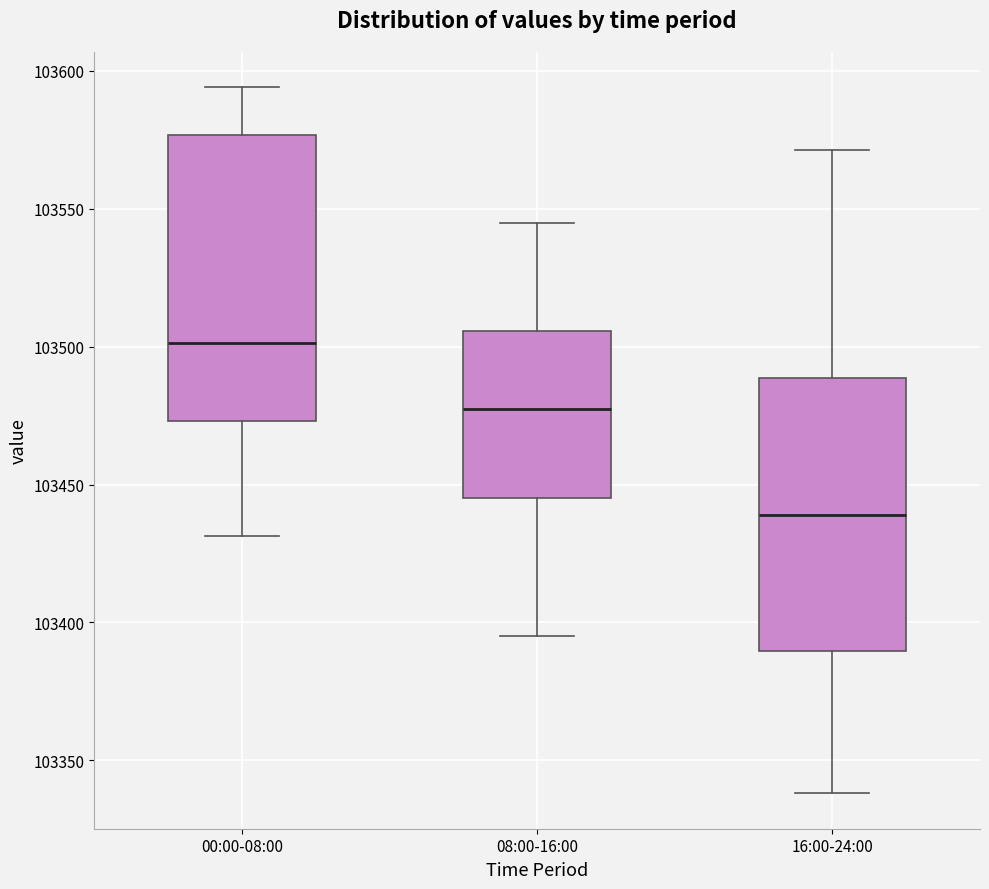

Reading left to right, transcribe this box plot: for each box, give where its median line is, the range the box spans, and where its two whiskers end, as read against the y-axis. The values are not printed on the chart, so give them approximately, as read against the axis.

00:00-08:00: median 103500, box 103475 to 103575, whiskers 103430 to 103595
08:00-16:00: median 103480, box 103445 to 103505, whiskers 103395 to 103545
16:00-24:00: median 103440, box 103390 to 103490, whiskers 103340 to 103570